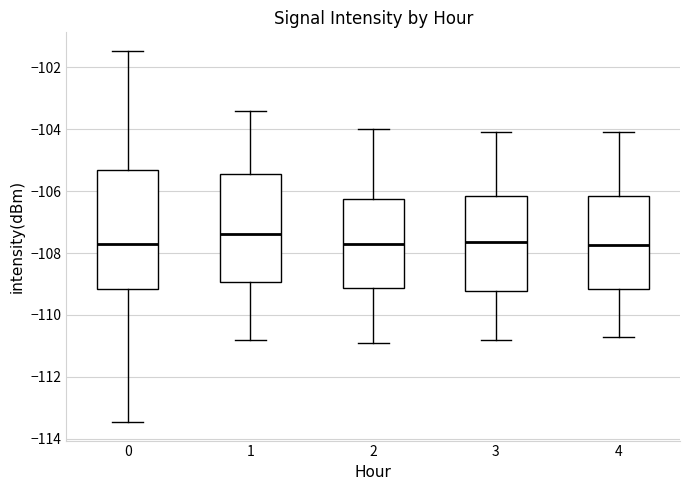

Reading left to right, read every box against the y-axis: the position of its median line, the range the box covers, and the ends of its whiskers. The values are not printed on the chart, so give them approximately, as read against the axis.

0: median -107.8, box -109.2 to -105.4, whiskers -113.4 to -101.4
1: median -107.4, box -109.0 to -105.4, whiskers -110.8 to -103.4
2: median -107.6, box -109.2 to -106.2, whiskers -110.8 to -104.0
3: median -107.6, box -109.2 to -106.2, whiskers -110.8 to -104.0
4: median -107.8, box -109.2 to -106.2, whiskers -110.6 to -104.0